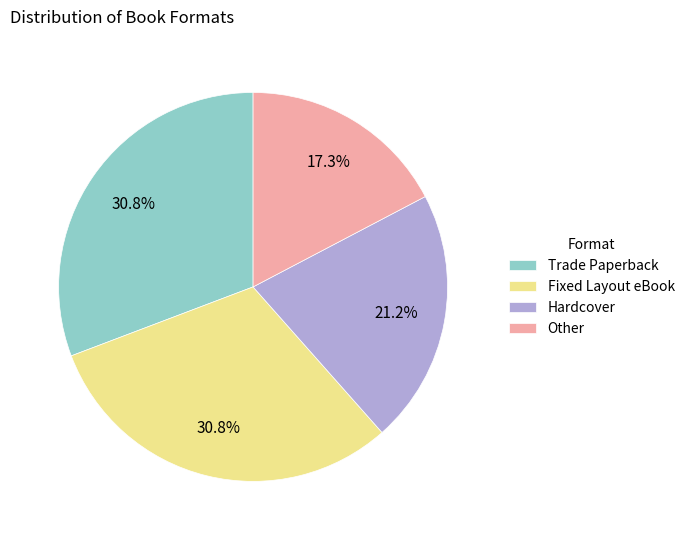

What is the smallest slice in the pie chart?

Other